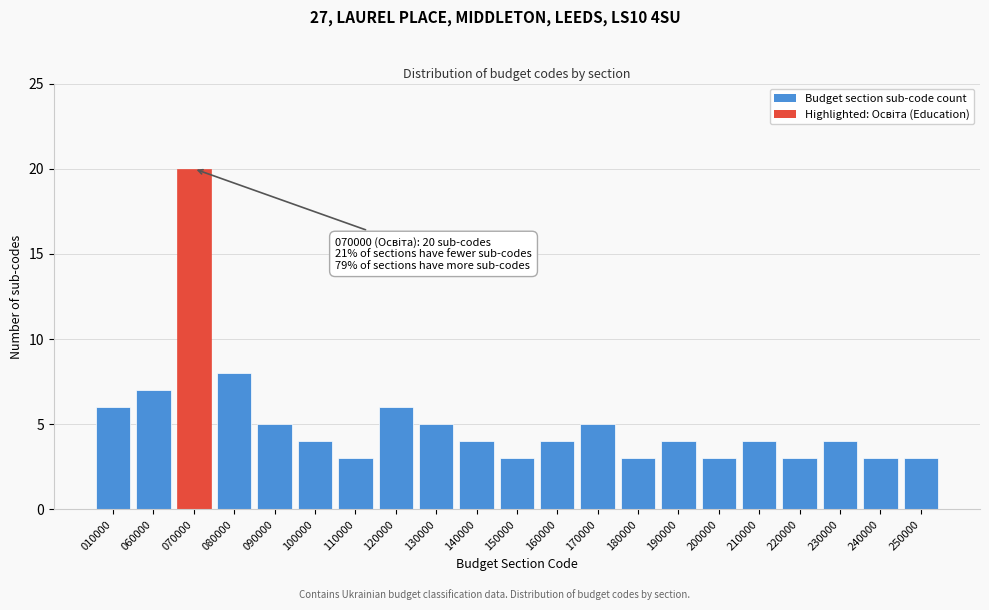

Reading right to left, list all the values displayed in this chart.

3	3	4	3	4	3	4	3	5	4	3	4	5	6	3	4	5	8	20	7	6